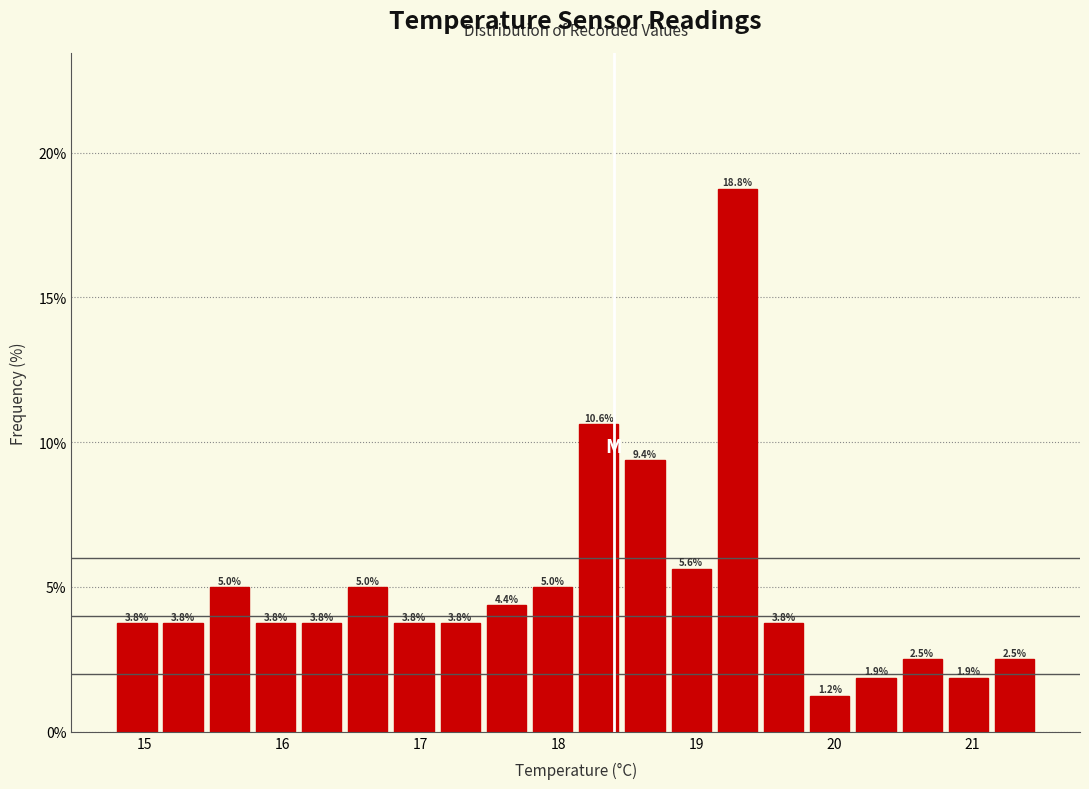

Around what value on the x-axis is the tallest bar? Give the approximate position of its centre, as read against the axis.

19.3